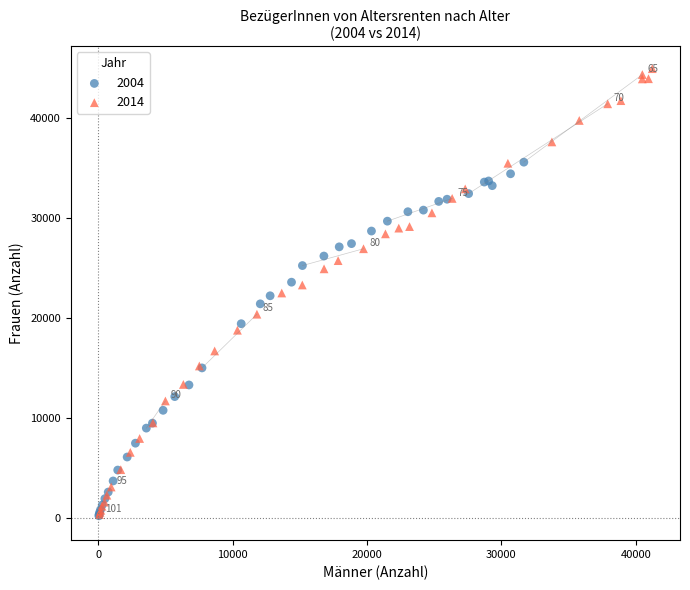

Which series contains the highest Y value?

2014